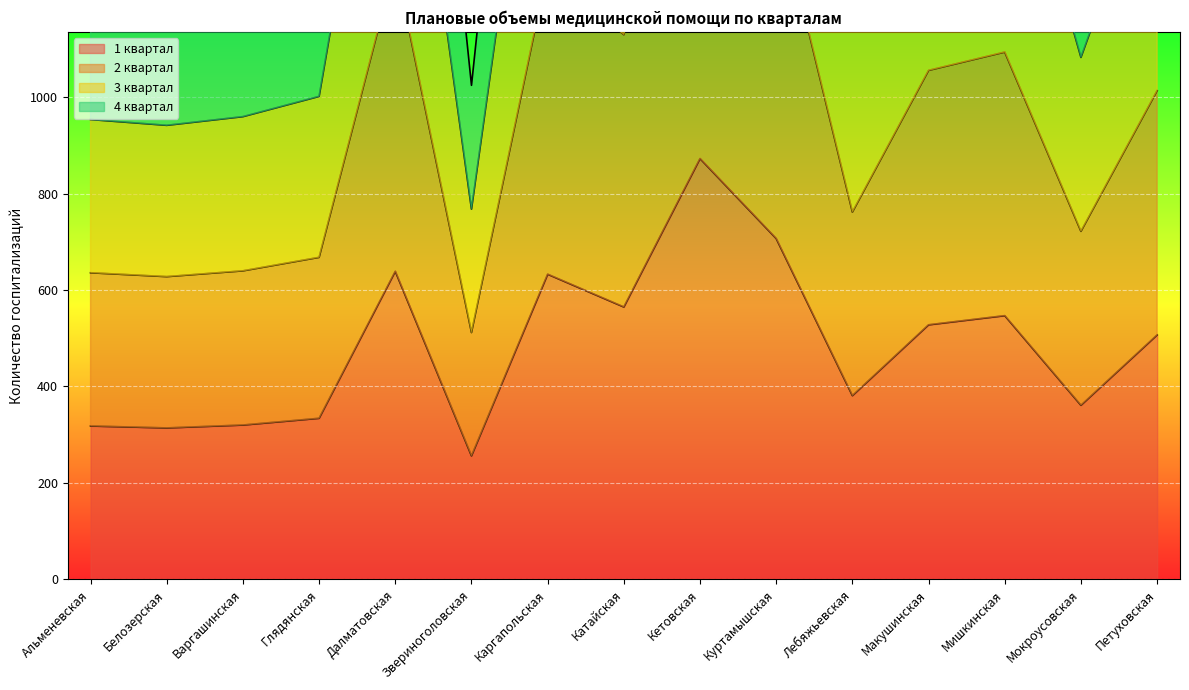

Between Мишкинская and Петуховская, which series saw the biggest shift?

4 квартал